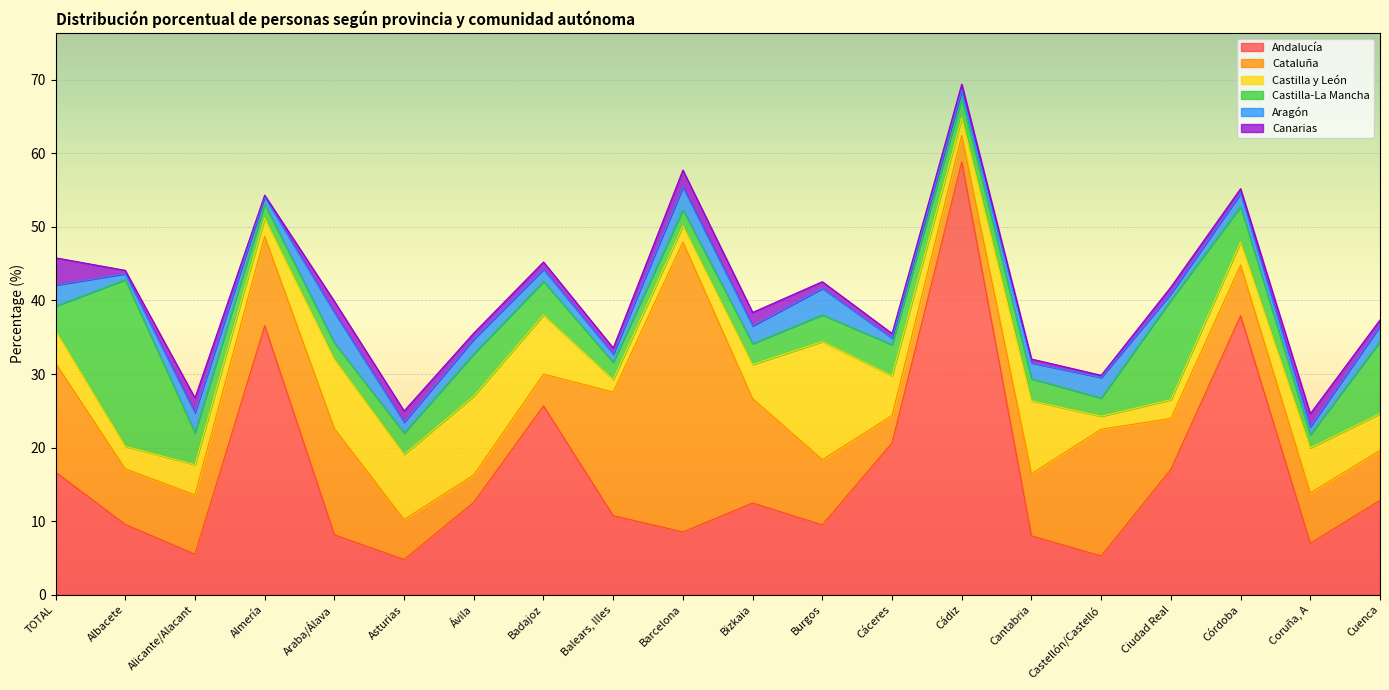

What is the greatest value displayed?

58.9